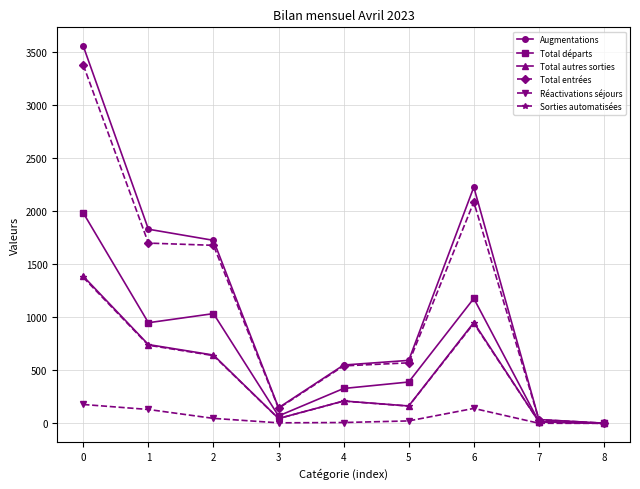

What is the sum of all Total autres sorties values?

4161